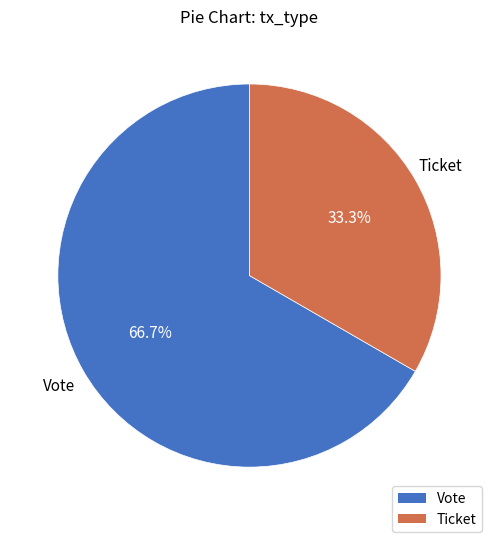

What is the majority slice?

Vote